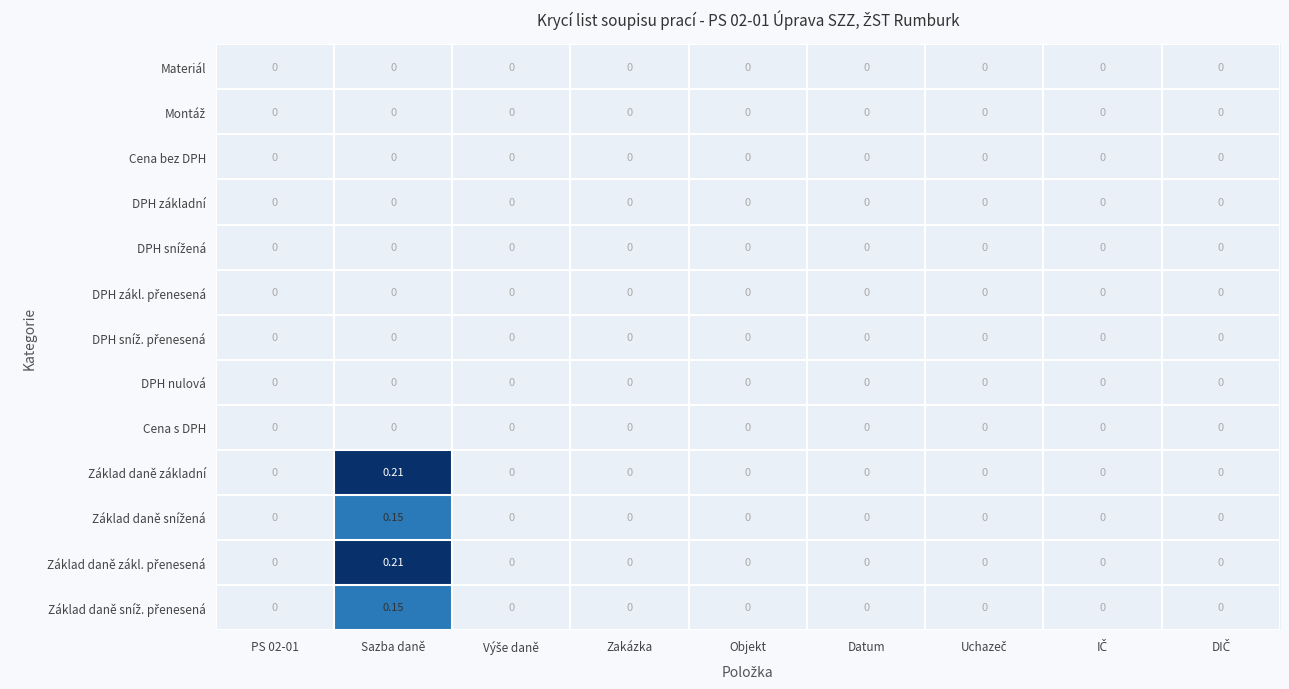

At which category does the chart reach its peak across all series?

Sazba daně